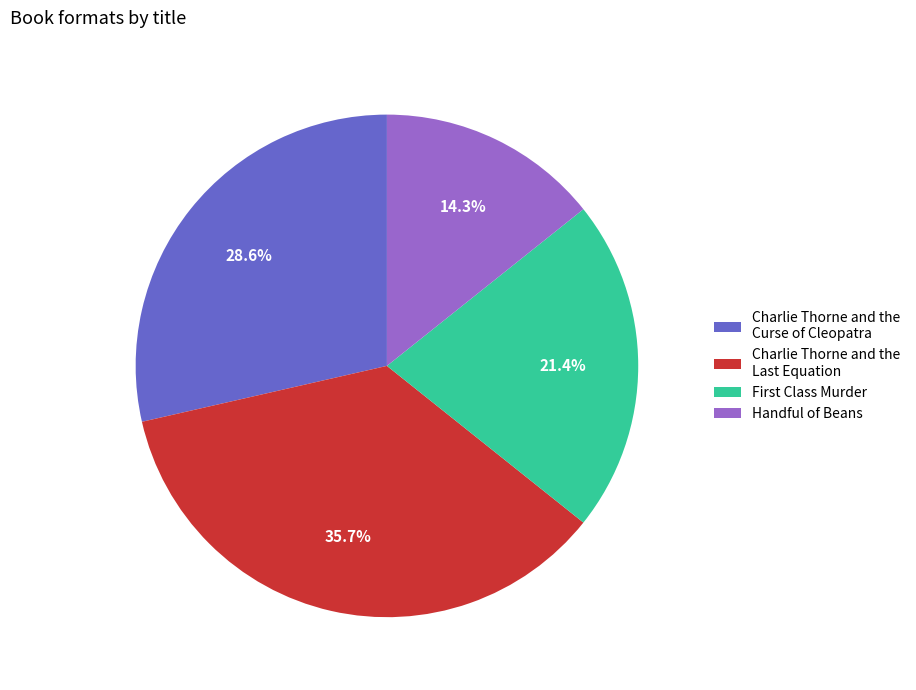

Count the number of slices in the pie.

4